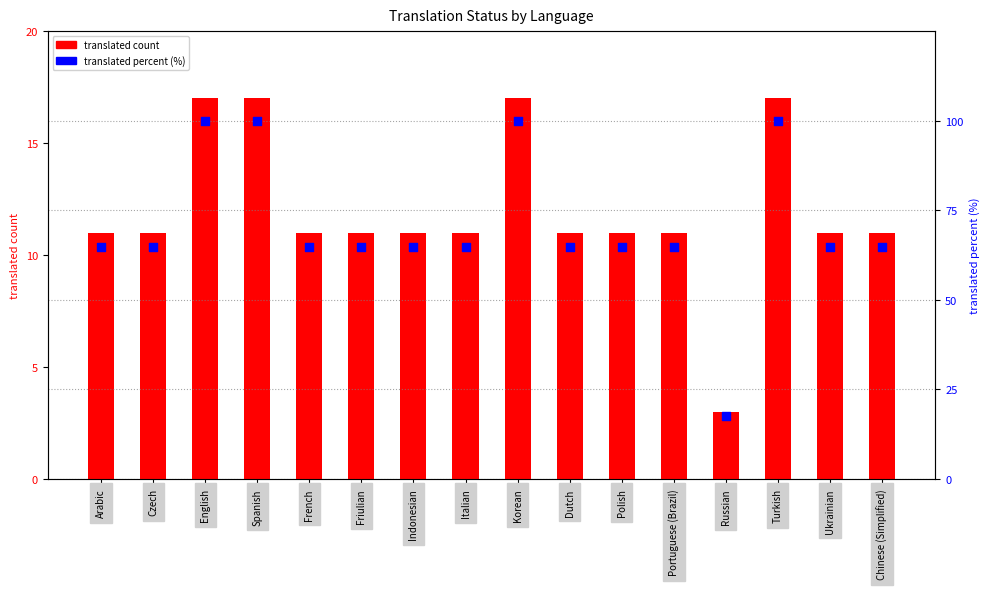

At how many categories does at least one series exceed 83?

4